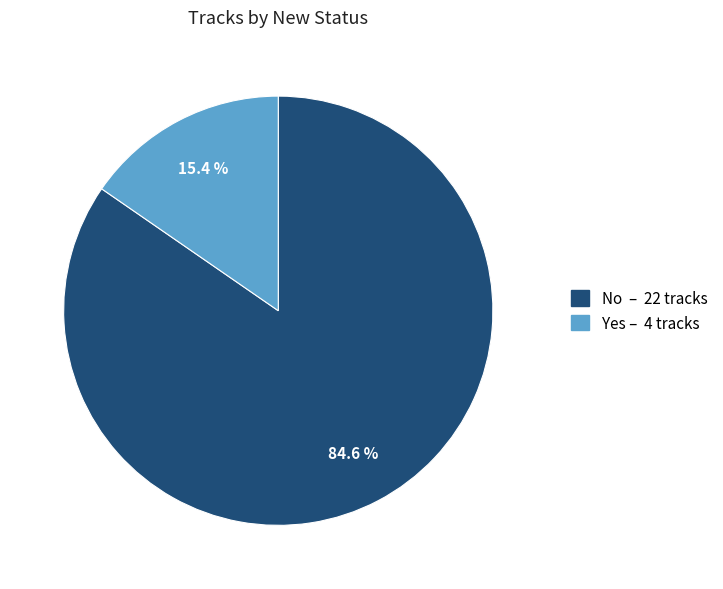

Is the sum of No and Yes greater than half?

Yes